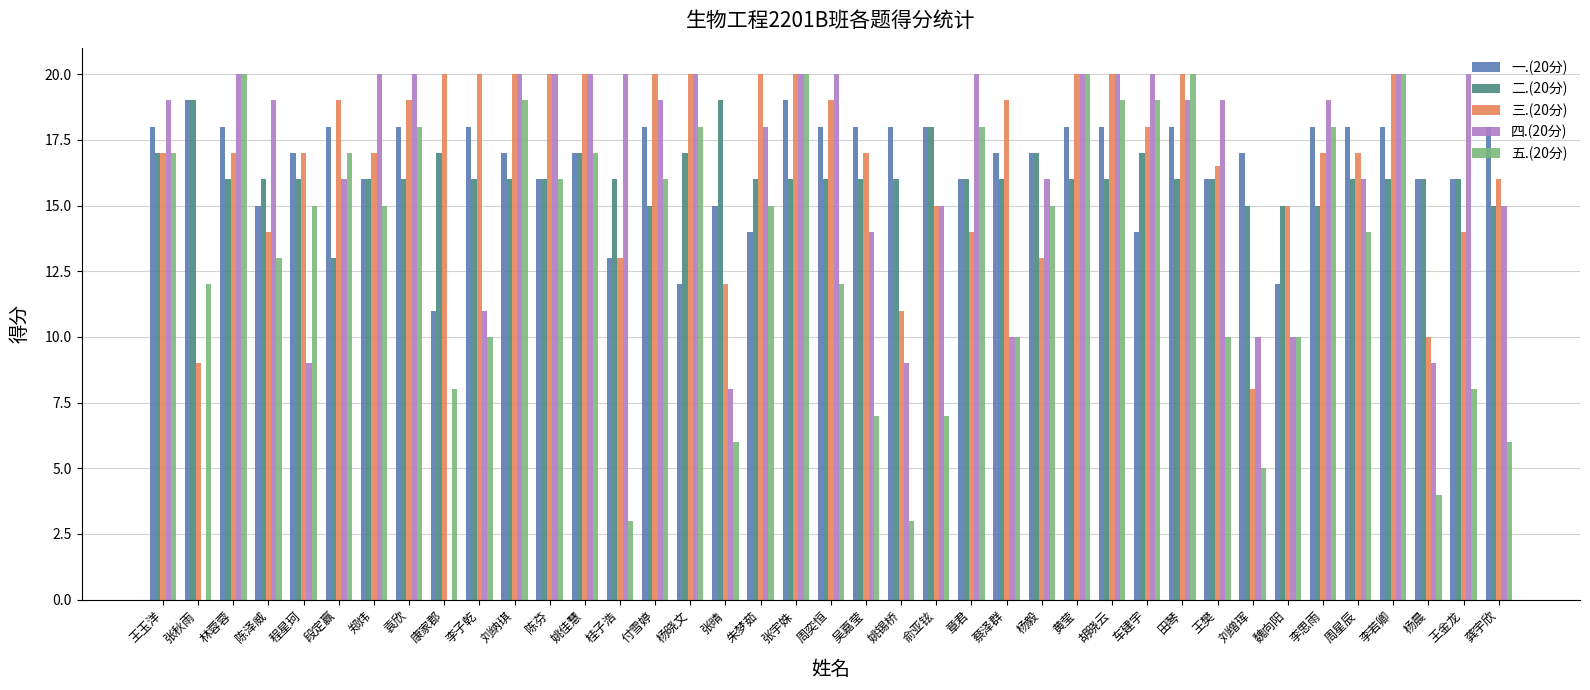

Are the bars grouped side by side (vs. stacked)?

Yes